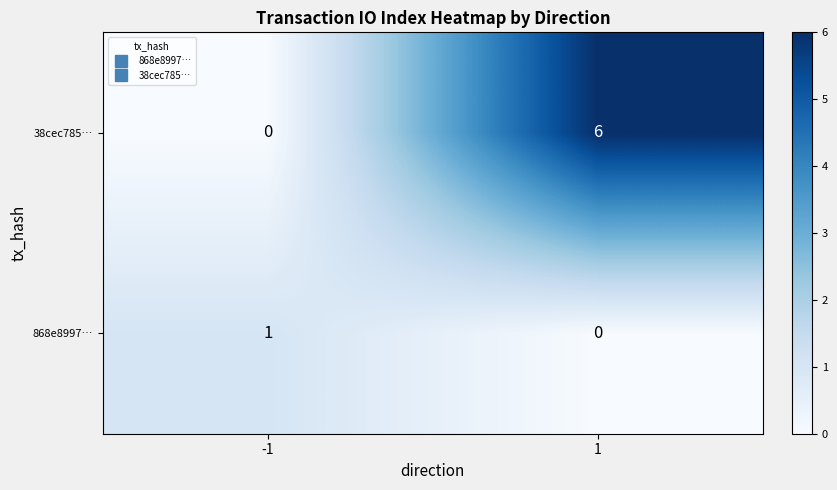

True or false: 868e8997… has a value of 0 at 1.

True